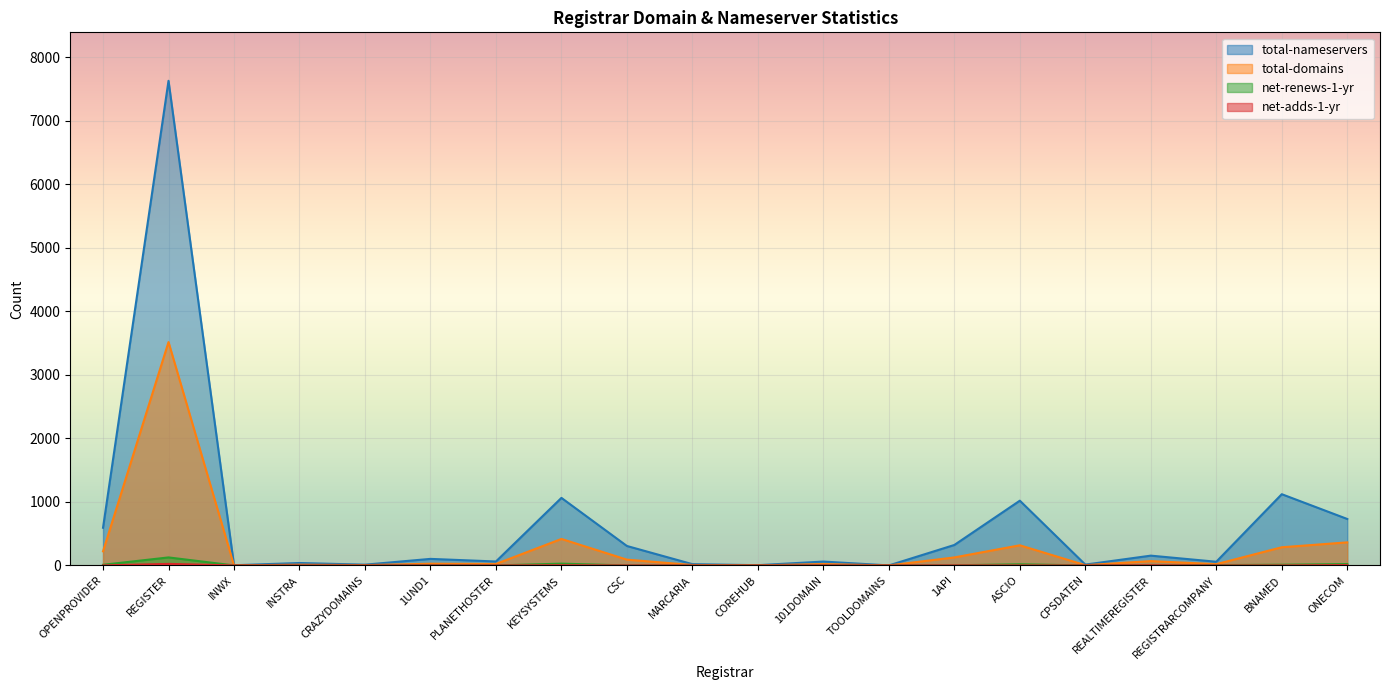

Where is net-adds-1-yr nearest to the value 12?

ONECOM